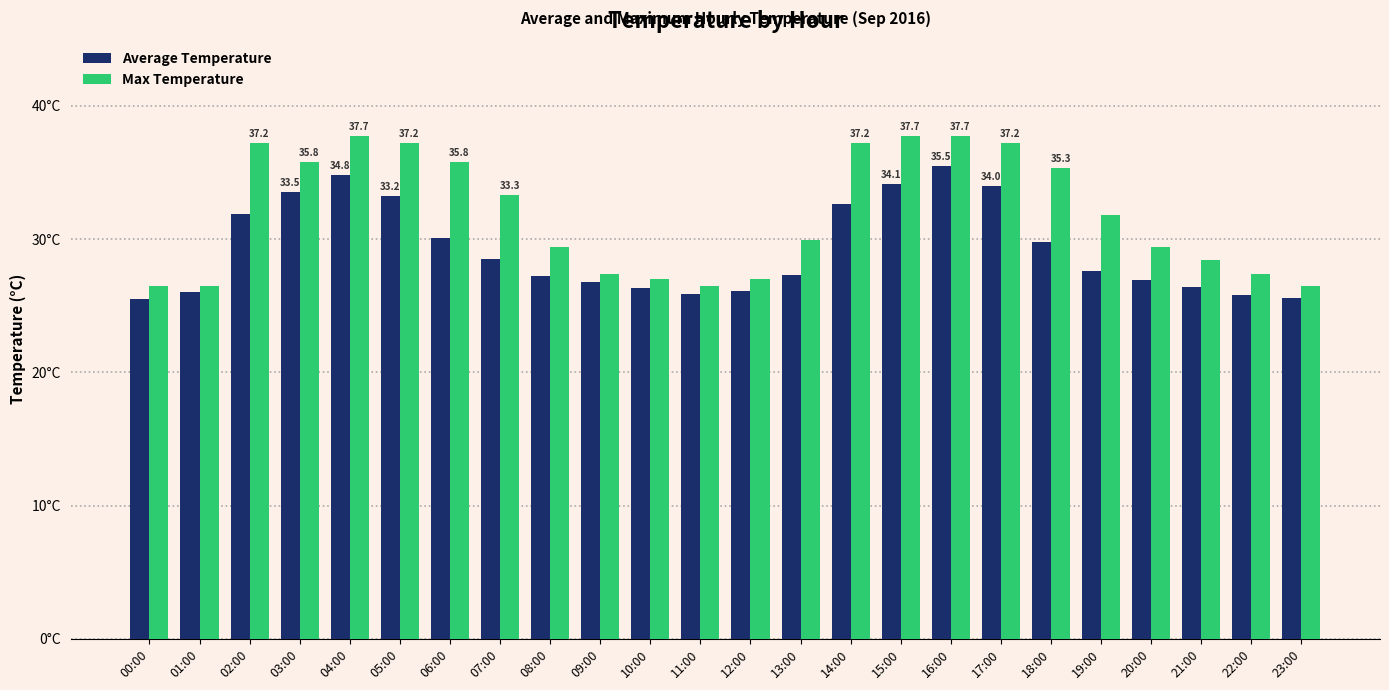

What is the label of the 4th bar from the right?

20:00